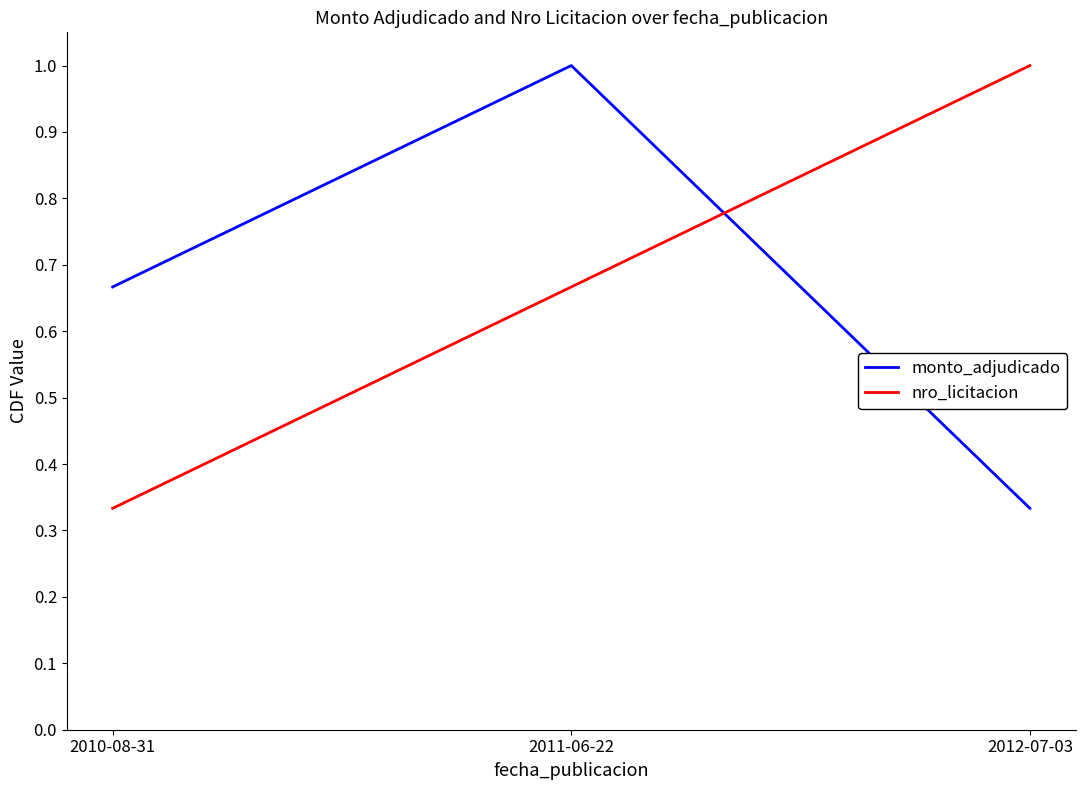

At which category is the sum across all series the highest?

2011-06-22